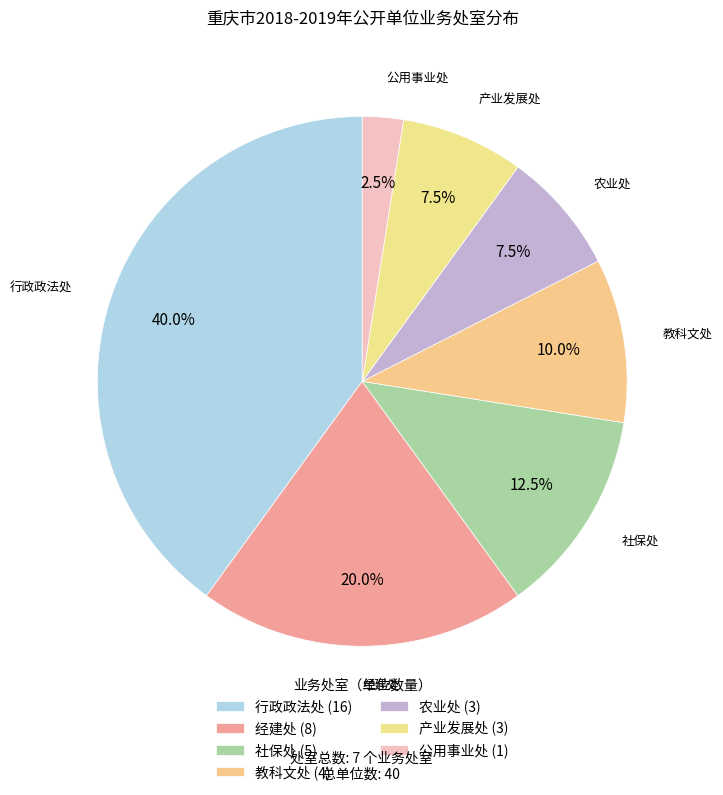

Is 行政政法处 the majority of the pie?

No